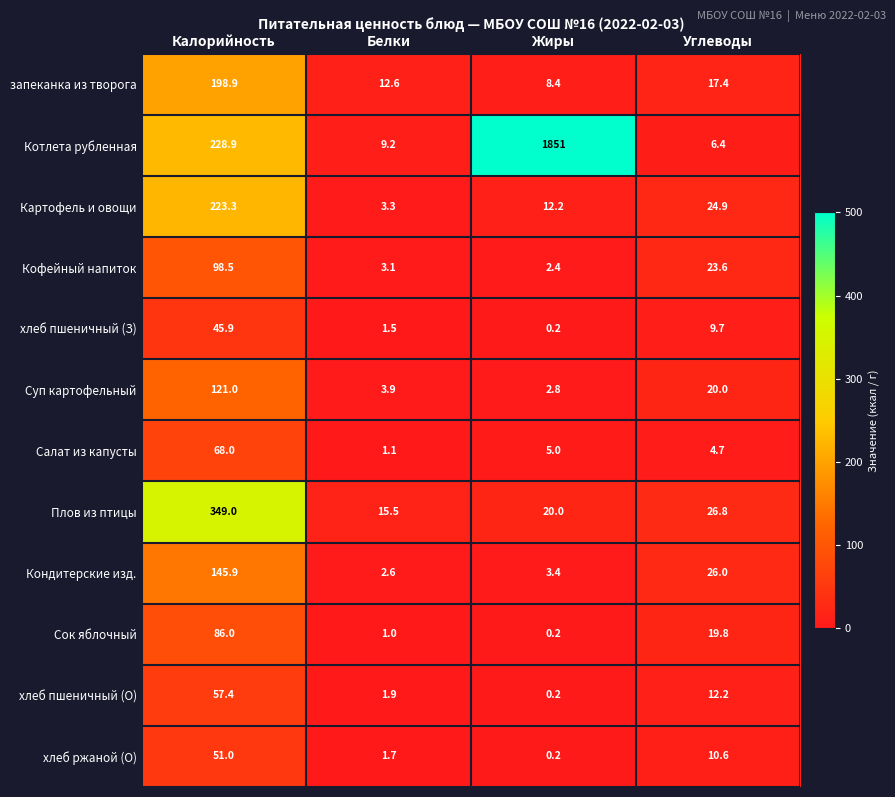

Rank the series at Углеводы from highest to lowest value.

Плов из птицы, Кондитерские изд., Картофель и овощи, Кофейный напиток, Суп картофельный, Сок яблочный, запеканка из творога, хлеб пшеничный (О), хлеб ржаной (О), хлеб пшеничный (З), Котлета рубленная, Салат из капусты